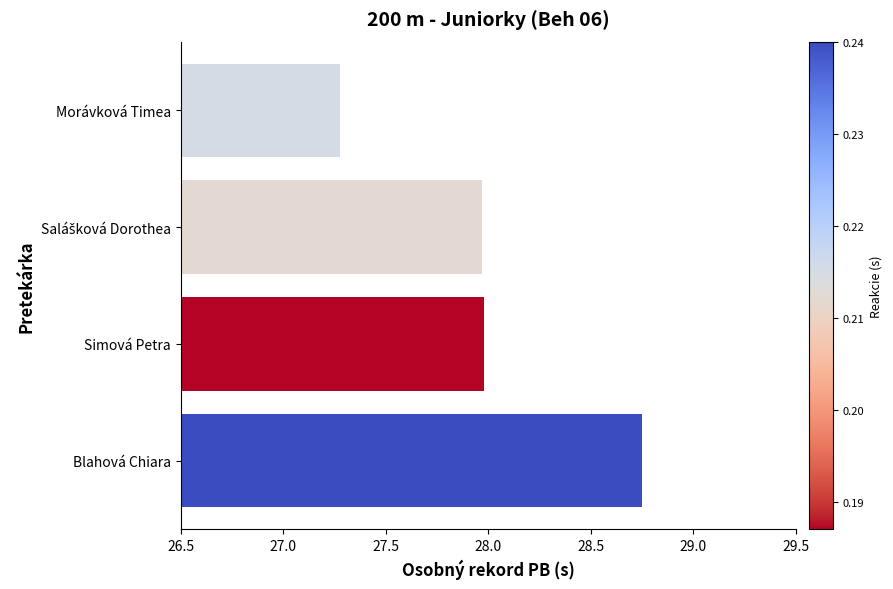

Does the chart contain any negative values?

No